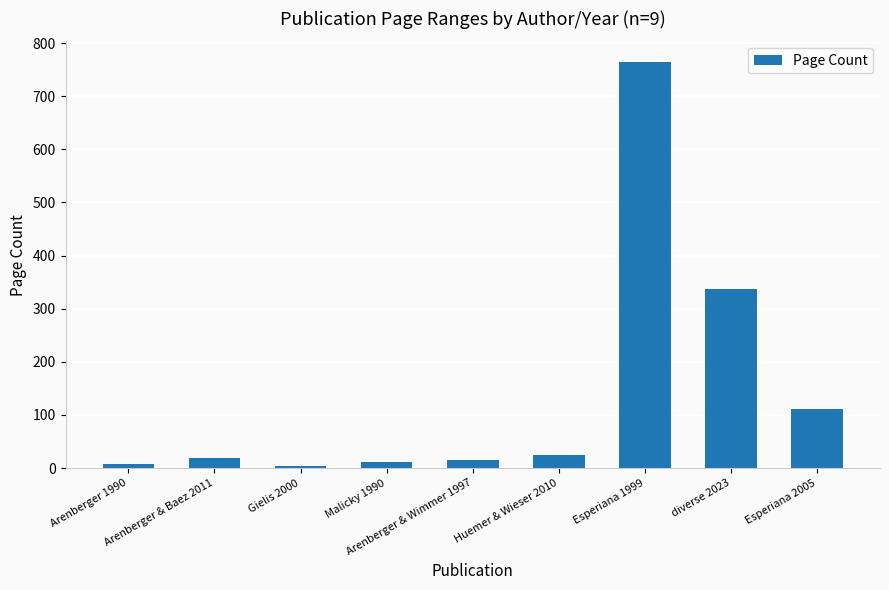

What is the greatest value displayed?

765